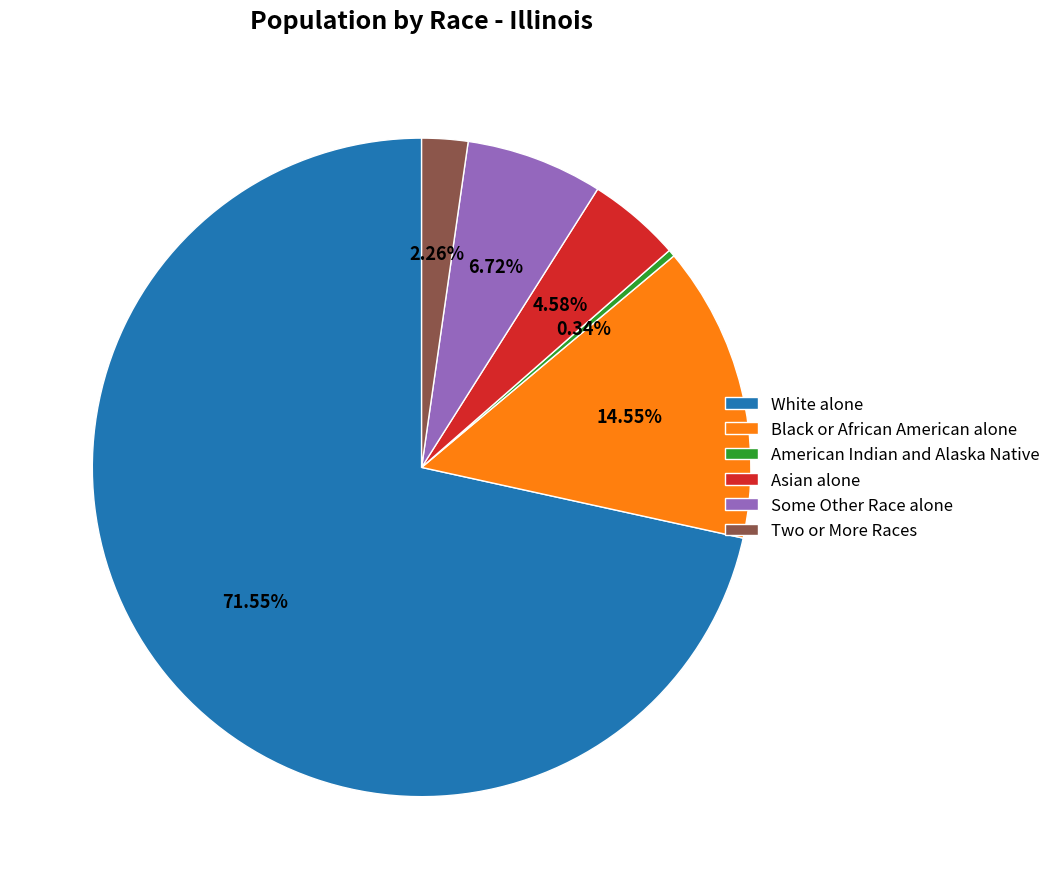

What percentage do Black or African American alone and Two or More Races together represent?

16.8%